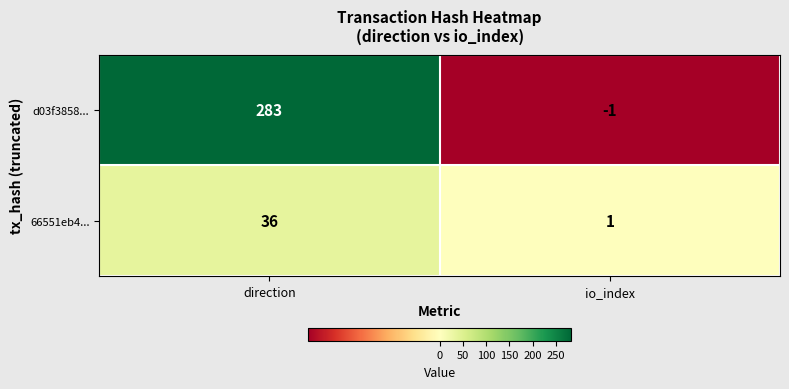

Count the number of data series in this chart.

2